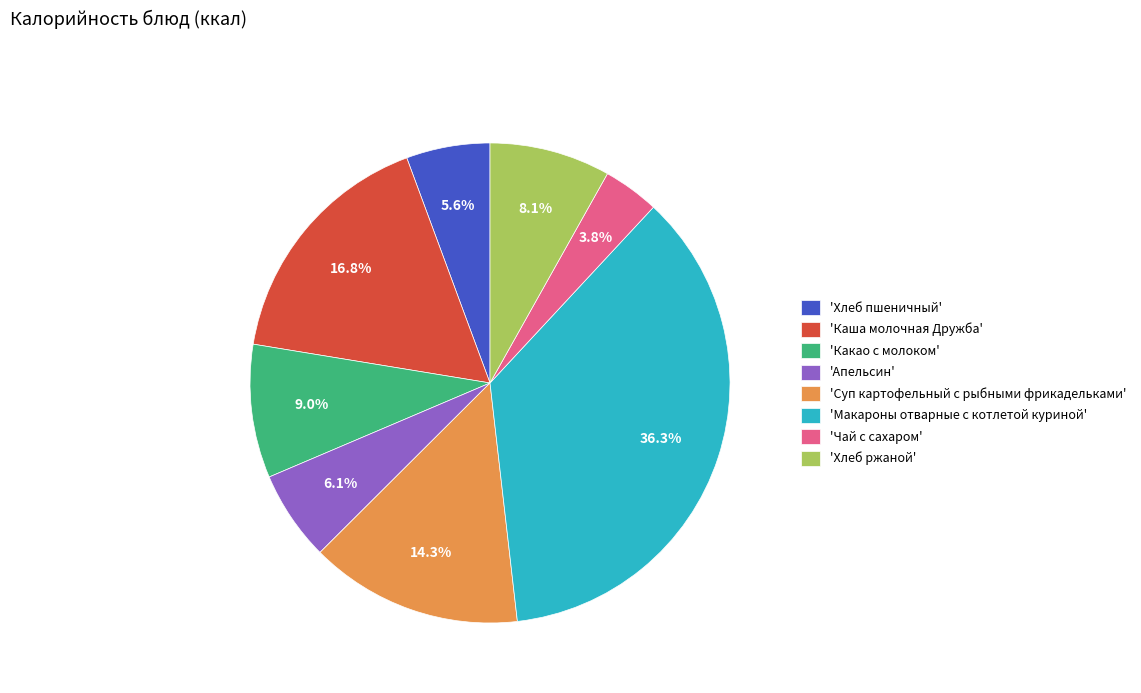

Combined, do 'Каша молочная Дружба' and 'Чай с сахаром' account for over 50%?

No